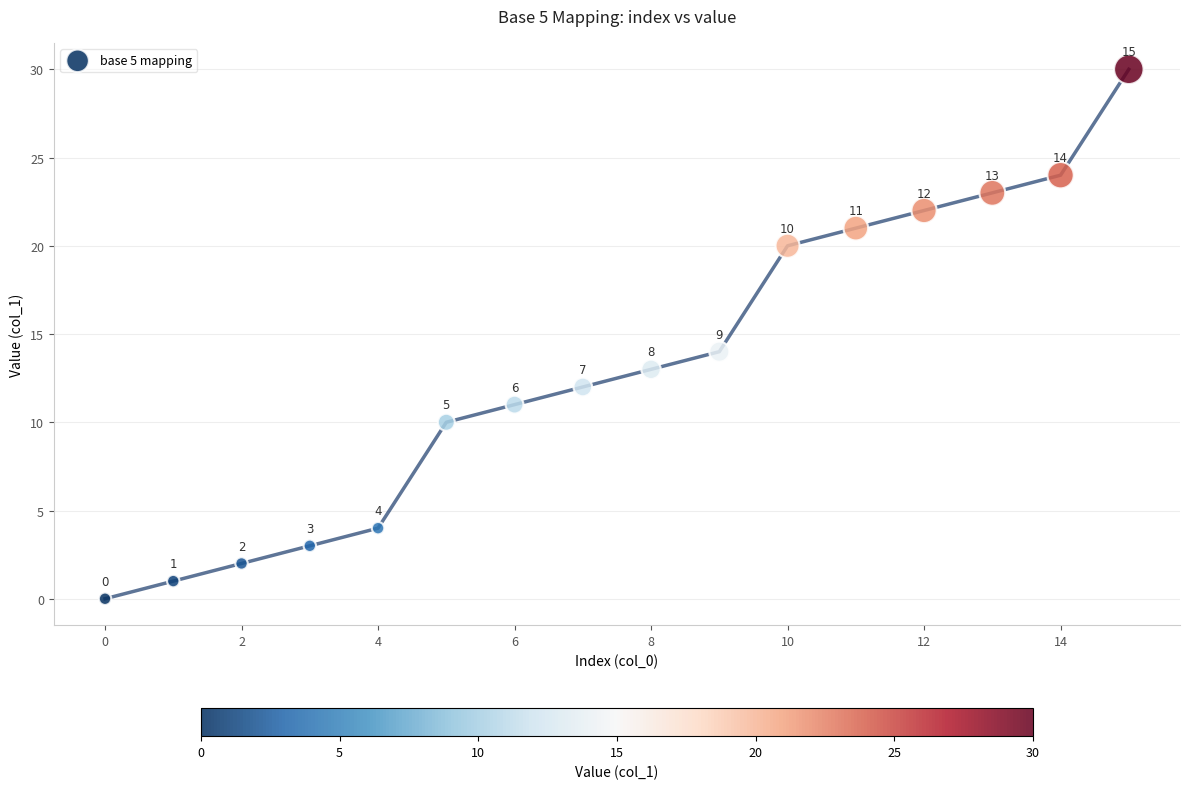

What Y value in the scatter plot is closest to 15?

14